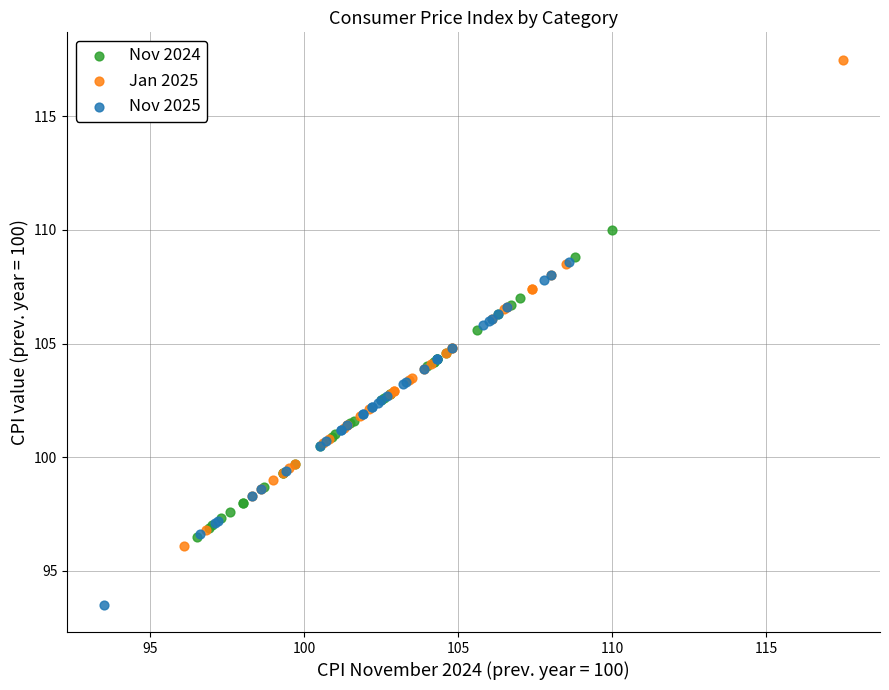

Which series has the widest spread of Y values?

Jan 2025